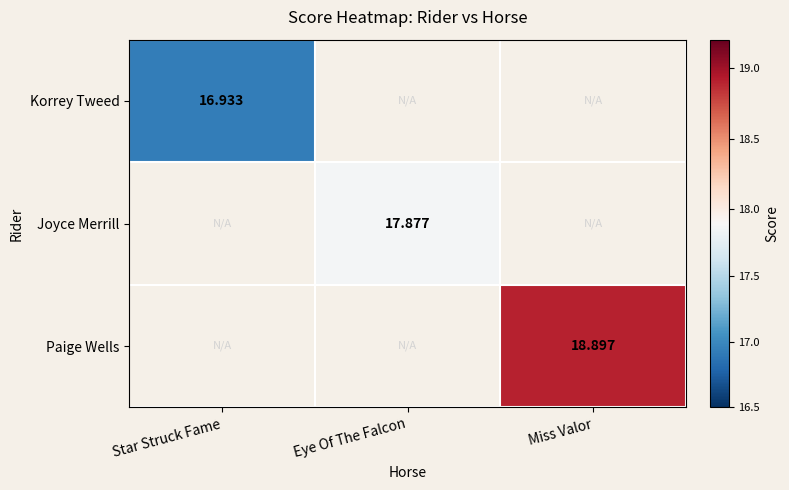

Is it true that Korrey Tweed equals 9.4 at Star Struck Fame?

False